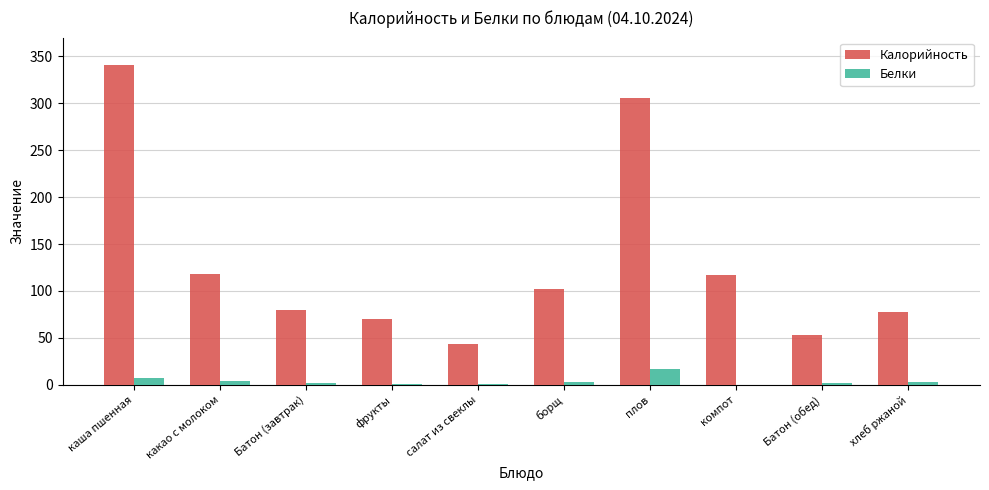

What is the sum of all Белки values?

38.9